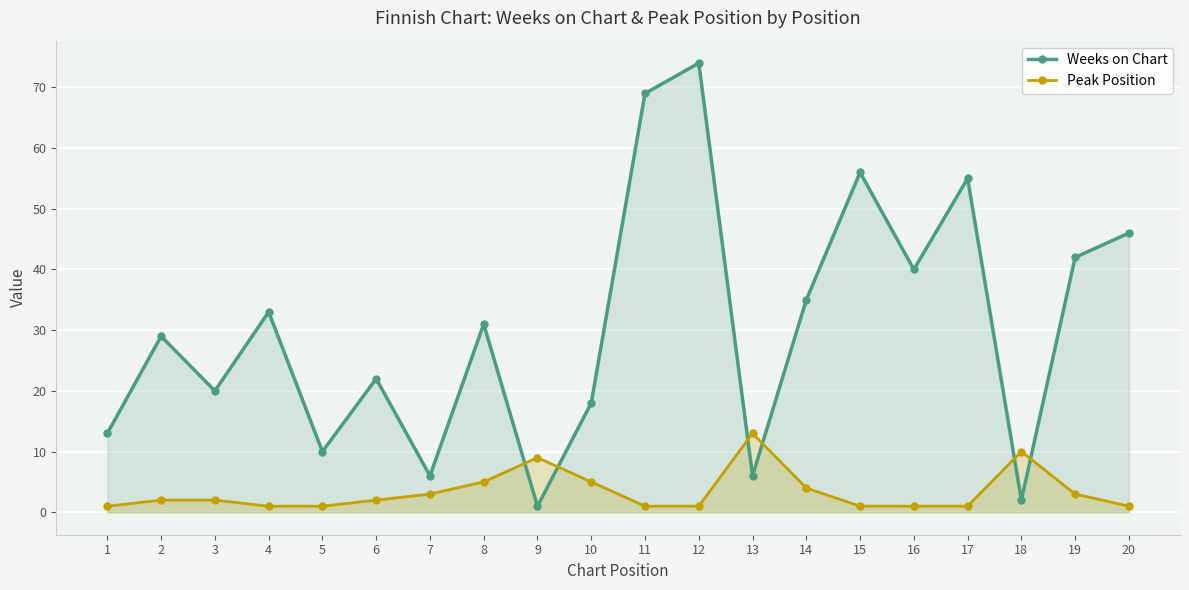

In Peak Position, how many points are higher than both neighbors (excluding endpoints)?

3